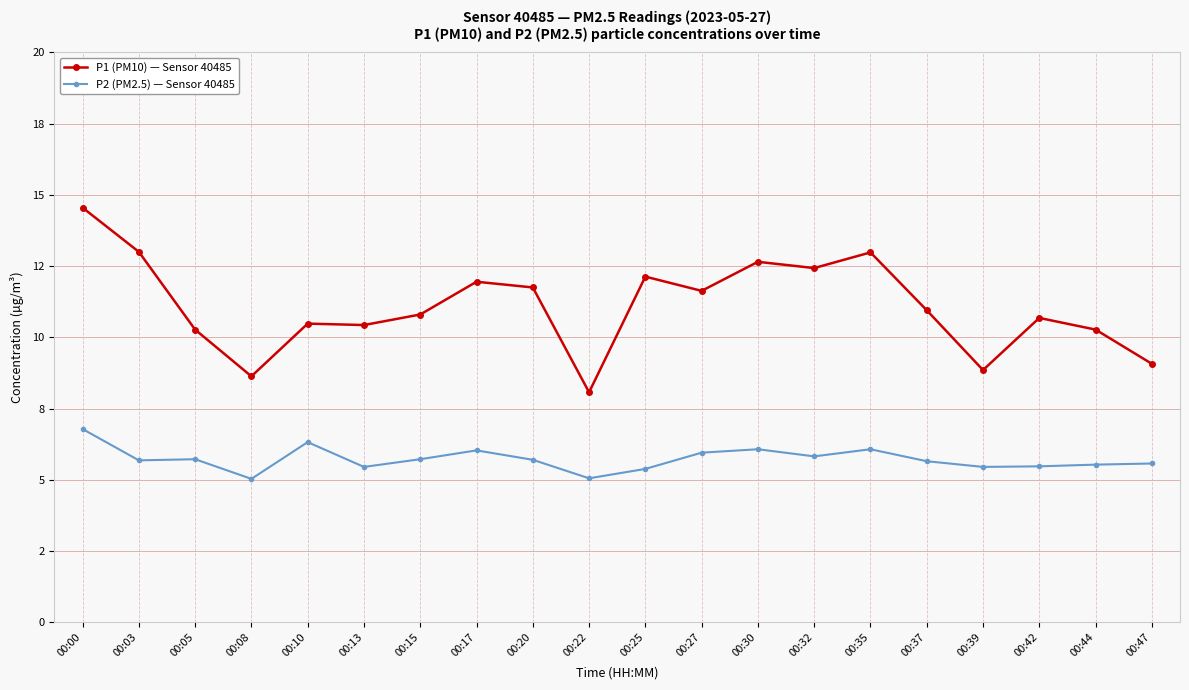

Is this an area chart (filled region under the line)?

No